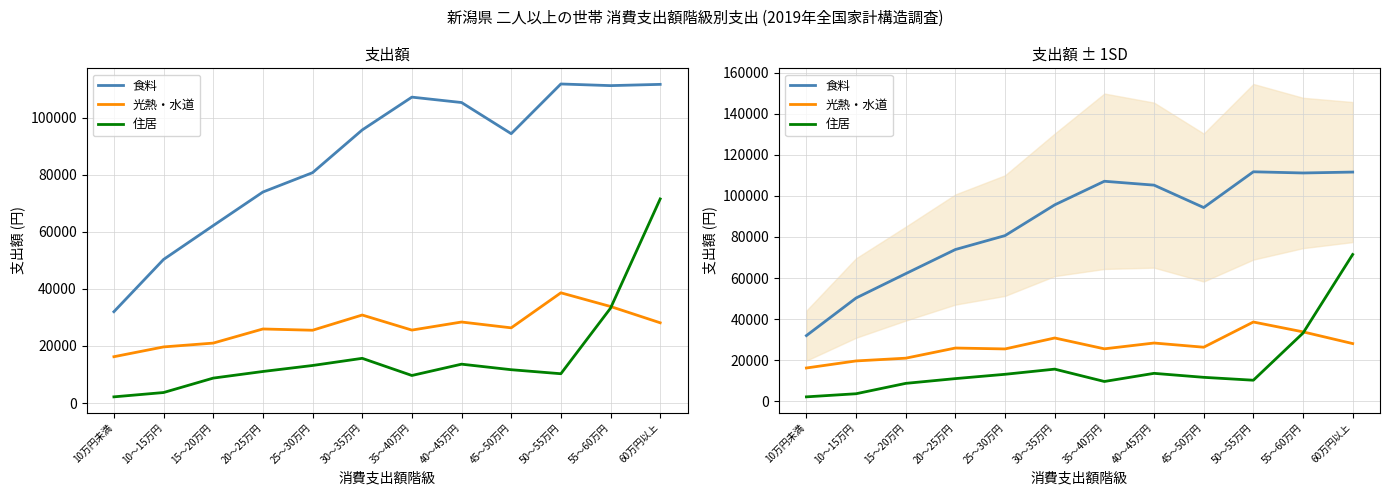

Reading left to right, extract all data points from this chart.

食料: 10万円未満=32003	10～15万円=50300	15～20万円=62156	20～25万円=73904	25～30万円=80679	30～35万円=95644	35～40万円=107131	40～45万円=105242	45～50万円=94334	50～55万円=111738	55～60万円=111161	60万円以上=111602
光熱・水道: 10万円未満=16242	10～15万円=19673	15～20万円=21013	20～25万円=25956	25～30万円=25512	30～35万円=30843	35～40万円=25565	40～45万円=28392	45～50万円=26352	50～55万円=38619	55～60万円=33826	60万円以上=28122
住居: 10万円未満=2188	10～15万円=3703	15～20万円=8754	20～25万円=11071	25～30万円=13170	30～35万円=15679	35～40万円=9671	40～45万円=13632	45～50万円=11692	50～55万円=10285	55～60万円=33238	60万円以上=71489